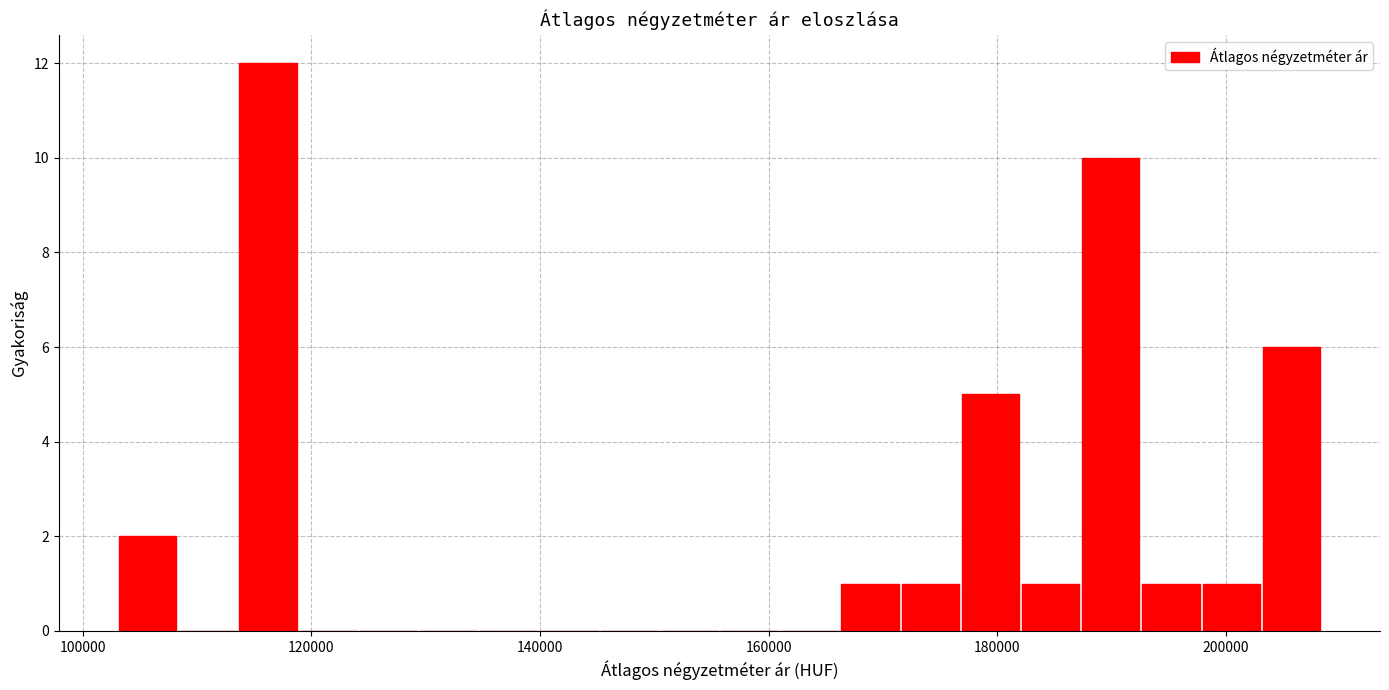

Read against the x-axis, roughly where is the centre of the tallest bar?

116000